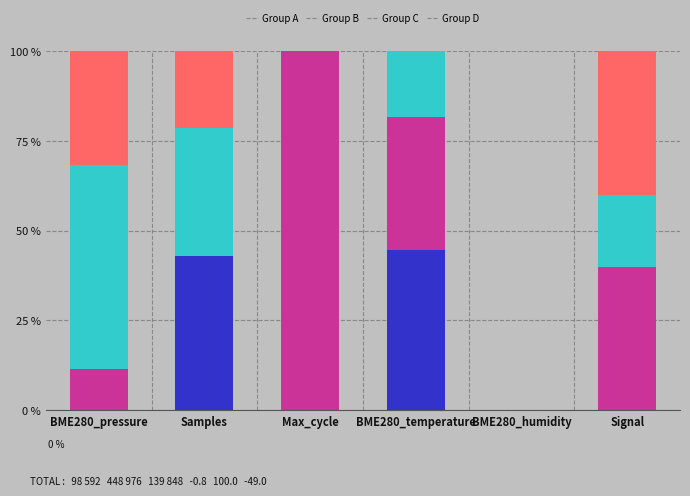

Read the Group A value at BME280_temperature.

44.7